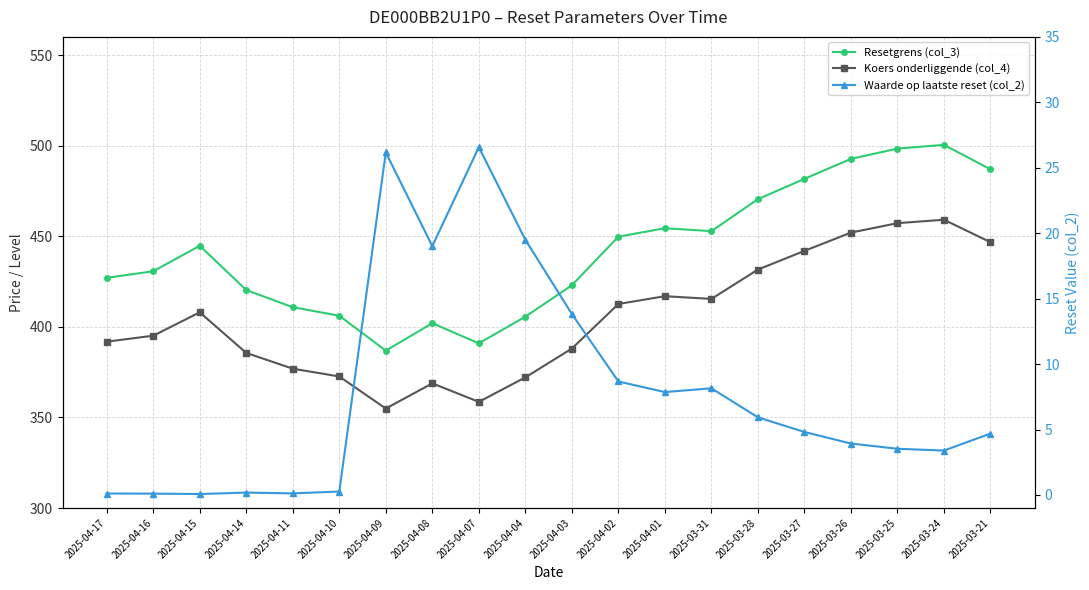

What is the label of the 17th point from the right?

2025-04-14